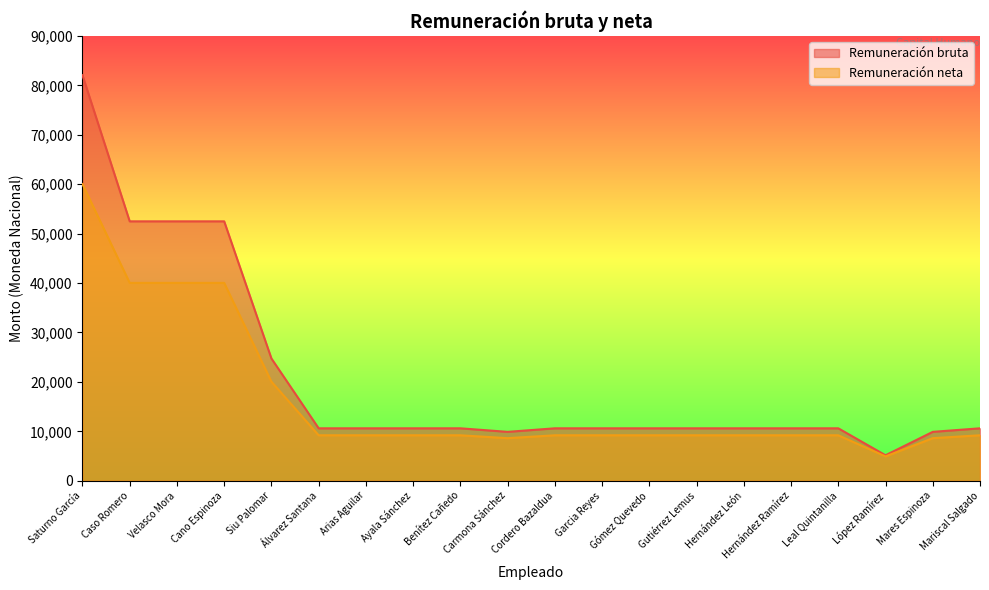

At which category is the sum across all series the highest?

Saturno García